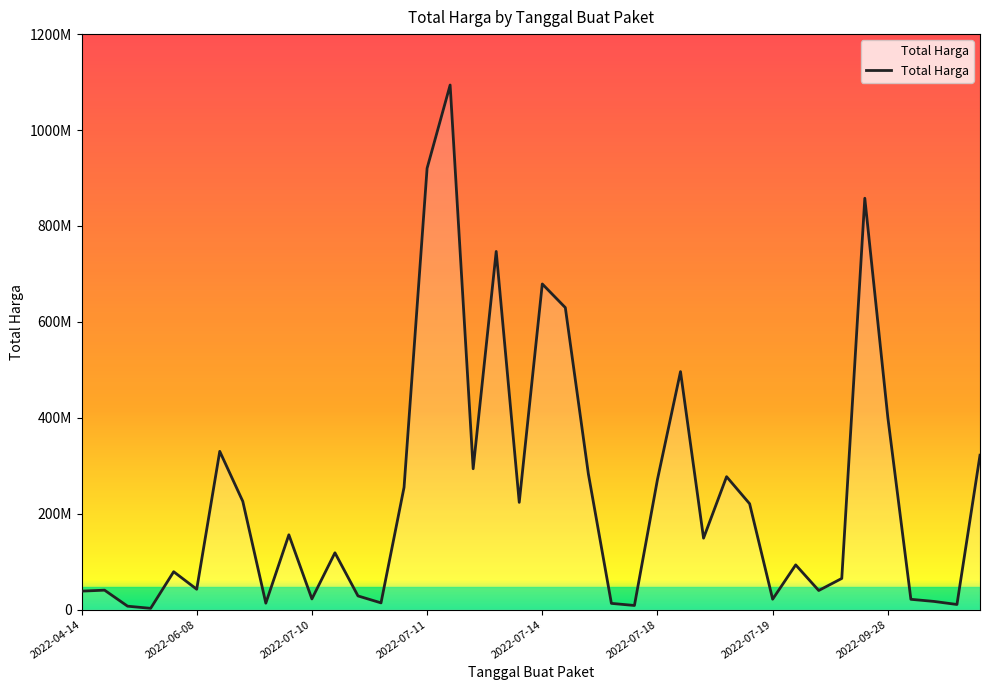

Reading right to left, extract all data points from this chart.

322000000	10700000	17100000	21500000	400500000	857770500	65000000	39850000	93284332	21700000	220764000	277200000	149000000	496250000	271400000	8631250	13022100	283140000	629728436	679016000	223629500	746805000	293741000	1093846000	920200000	255000000	14069600	28544000	118464000	22275000	155986000	13466500	225750000	330000000	42486000	79000000	2679000	7146000	40550000	38544000